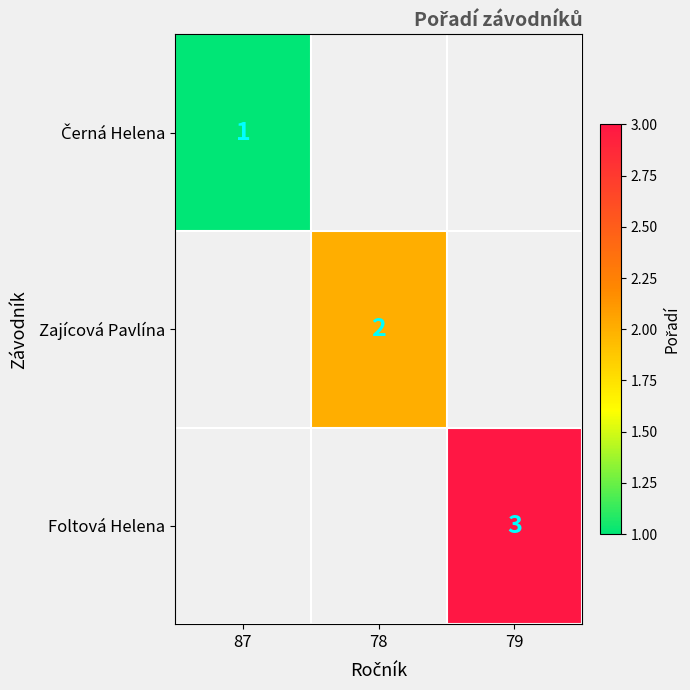

True or false: Zajícová Pavlína has a value of 3 at 78.

False